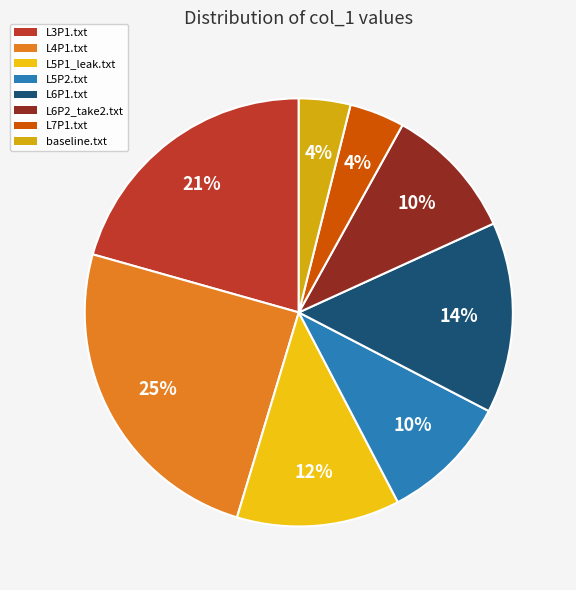

Is there any slice that represents more than half of the pie?

No